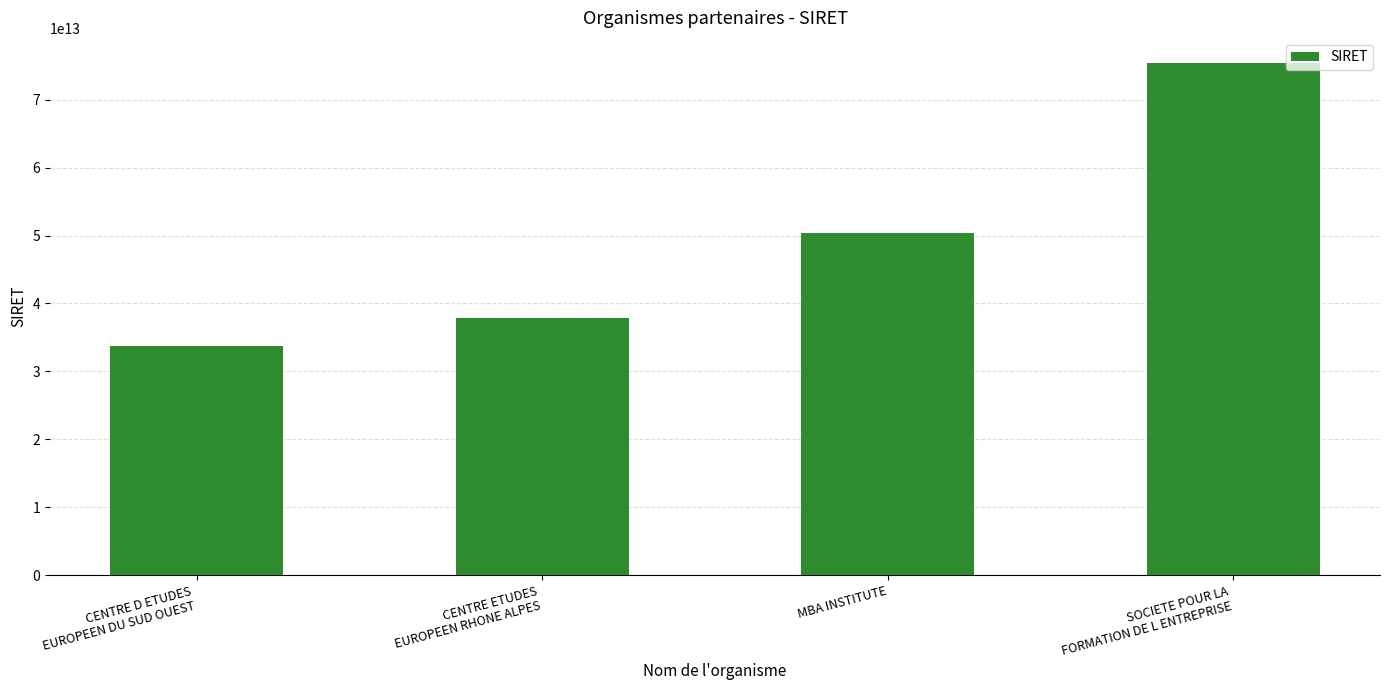

What is the ratio of the value at SOCIETE POUR LA
FORMATION DE L ENTREPRISE to the value at MBA INSTITUTE?

1.5